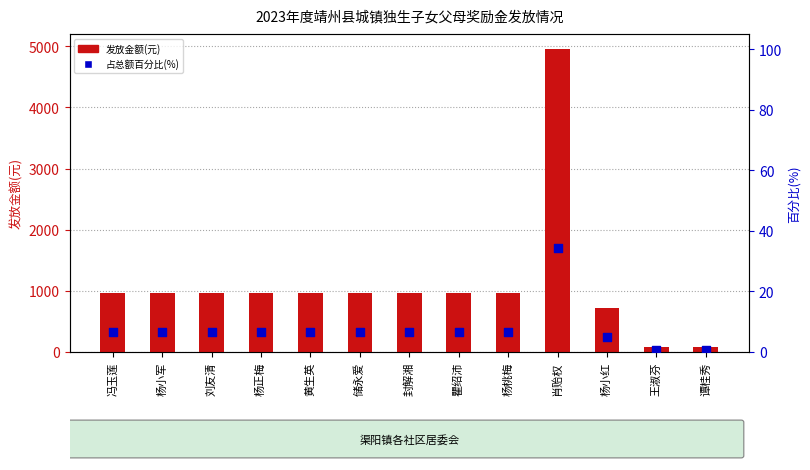

Which series contains the lowest Y value?

占总额百分比(%)